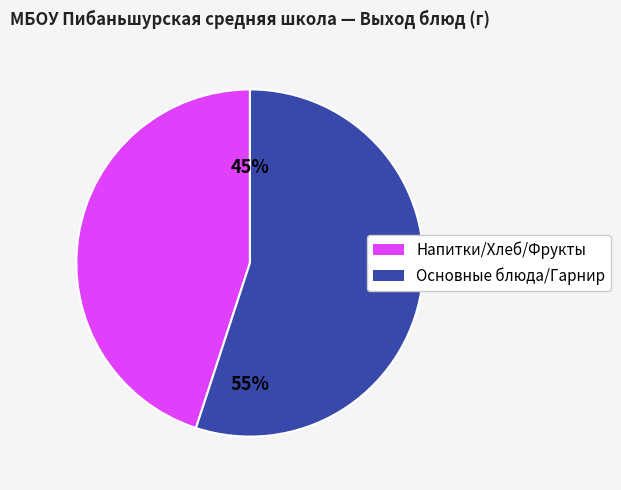

Combined, do Основные блюда/Гарнир and Напитки/Хлеб/Фрукты account for over 50%?

Yes